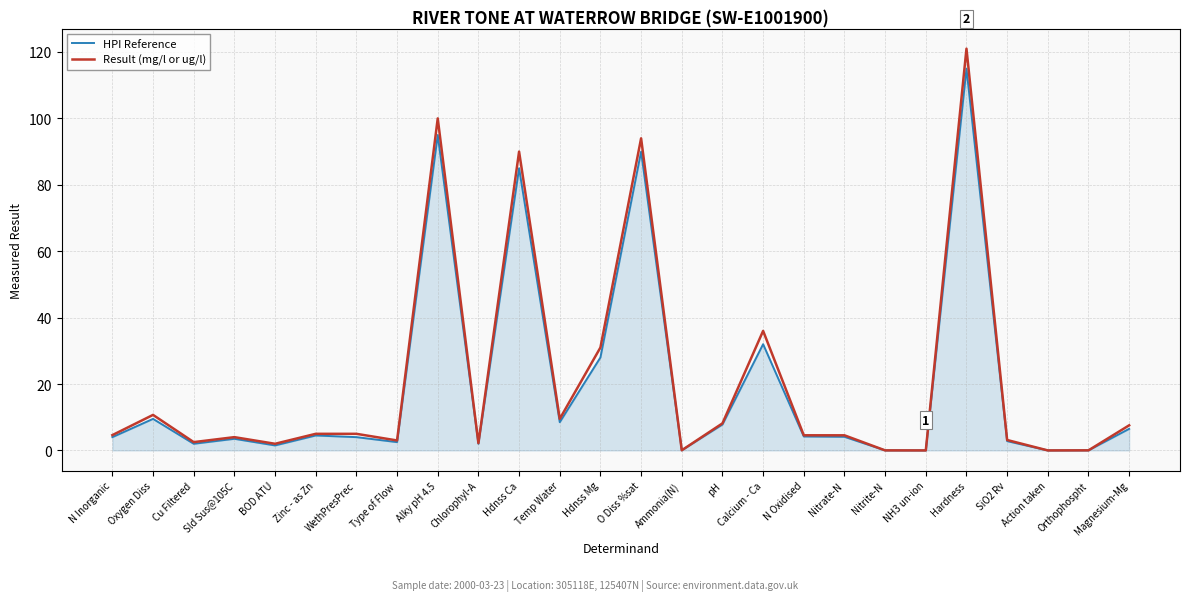

Is the value of HPI Reference at NH3 un-ion greater than the value of Result (mg/l or ug/l) at Alky pH 4.5?

No